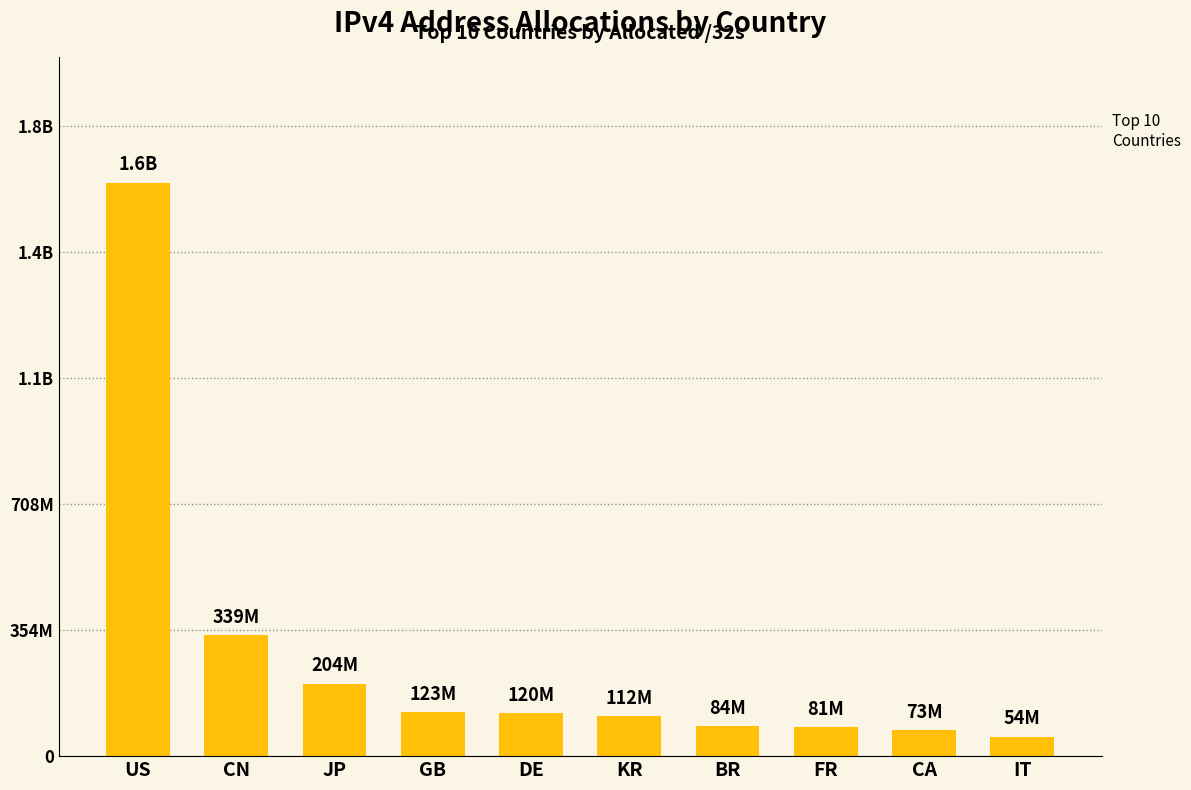

Does the chart contain any negative values?

No